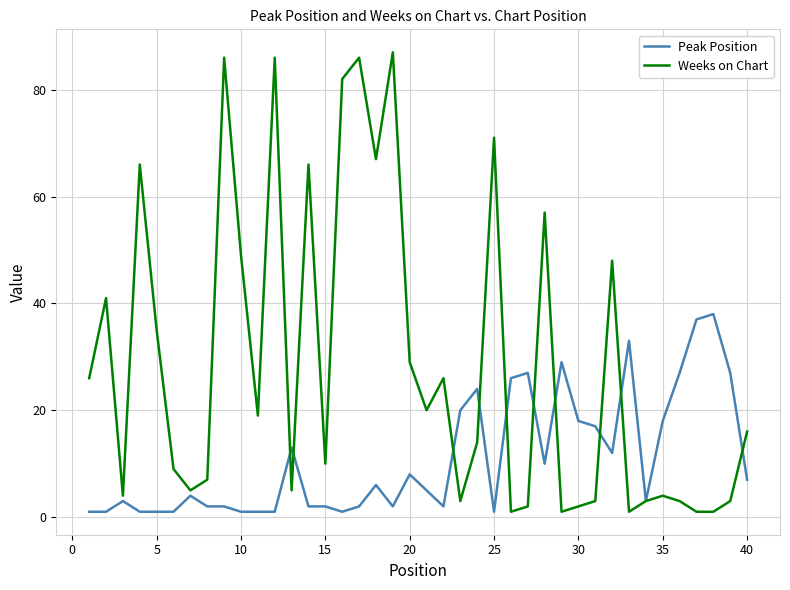

List the series in order of their peak value, lowest first.

Peak Position, Weeks on Chart